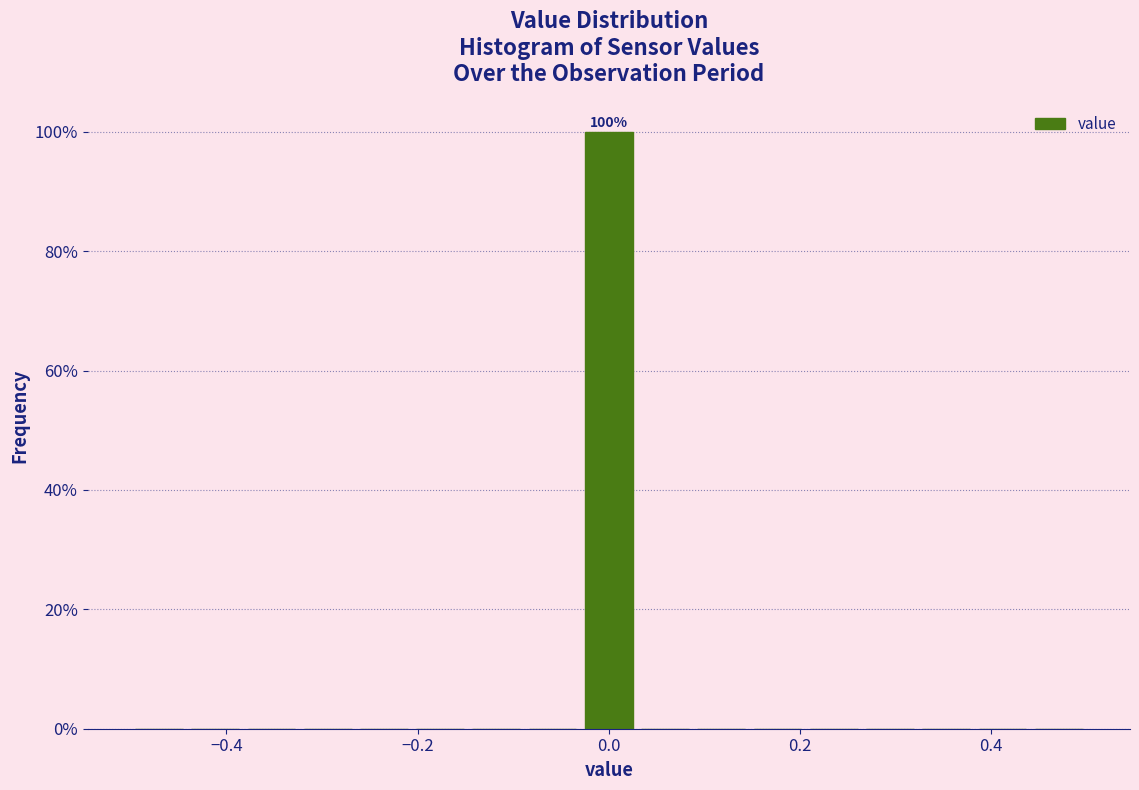

Around what value on the x-axis is the tallest bar? Give the approximate position of its centre, as read against the axis.

0.00